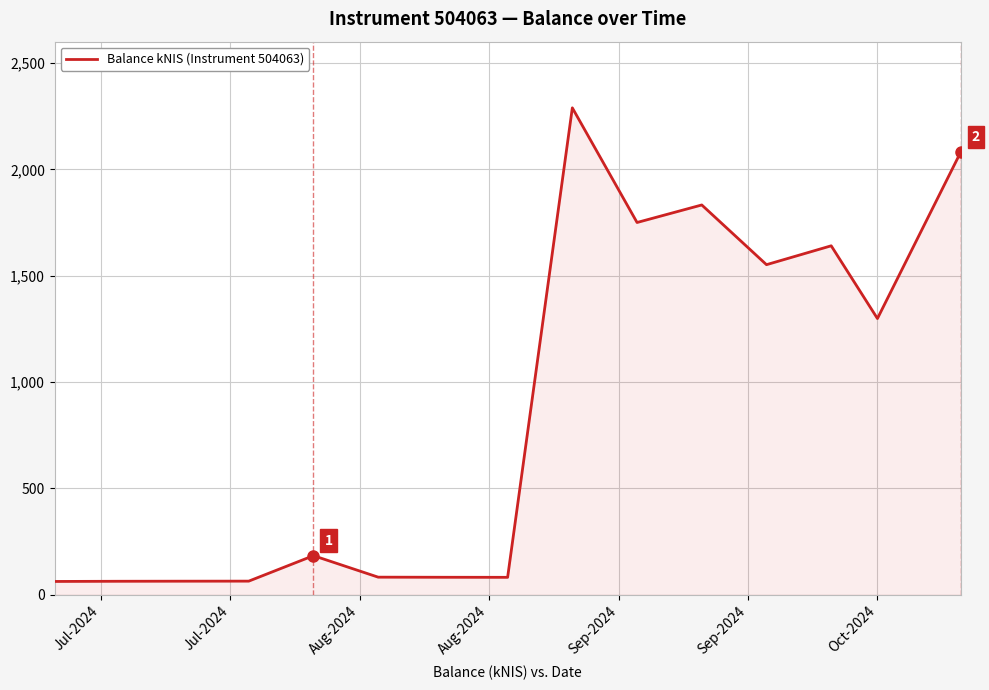

What is the maximum value shown in the chart?

2288.9